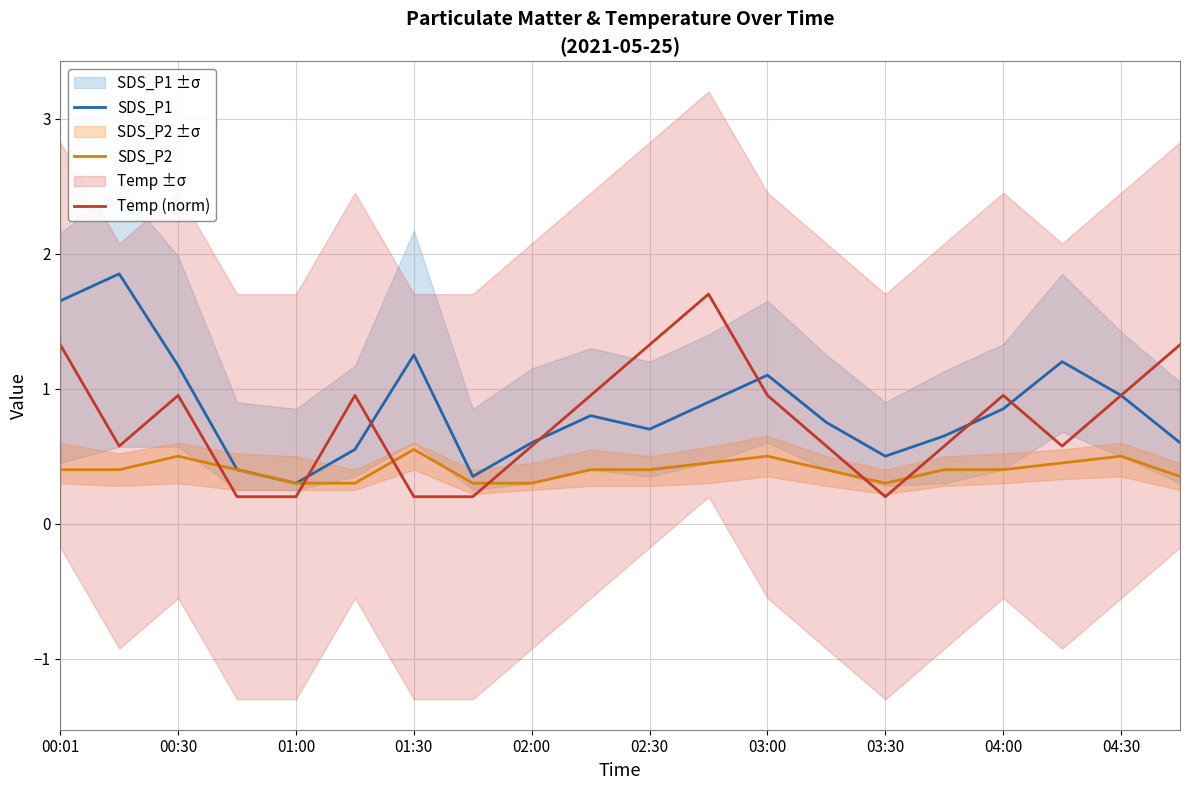

True or false: Temp (norm) has a value of 0.2 at 01:30.

True